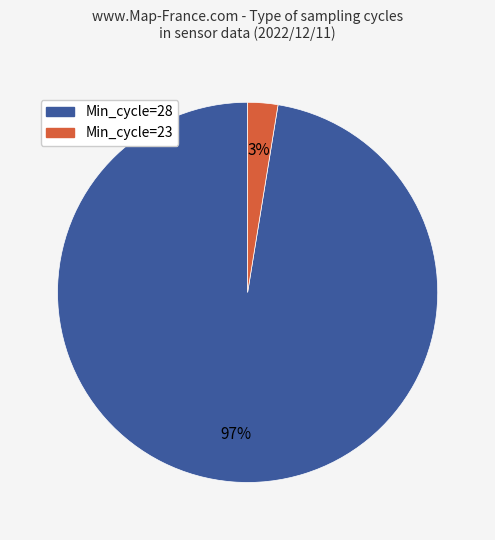

Does any single category account for the majority?

Yes